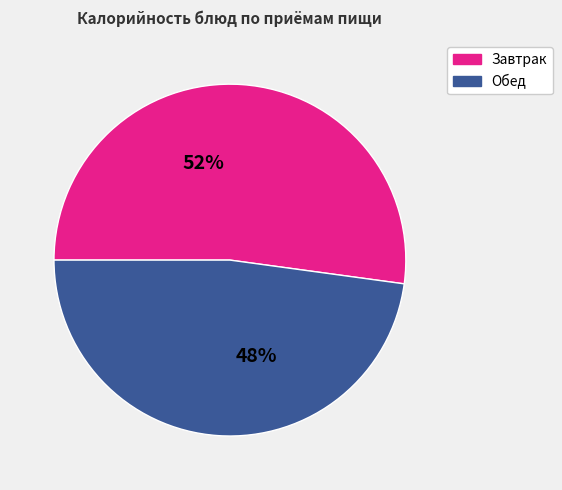

Is there any slice that represents more than half of the pie?

Yes